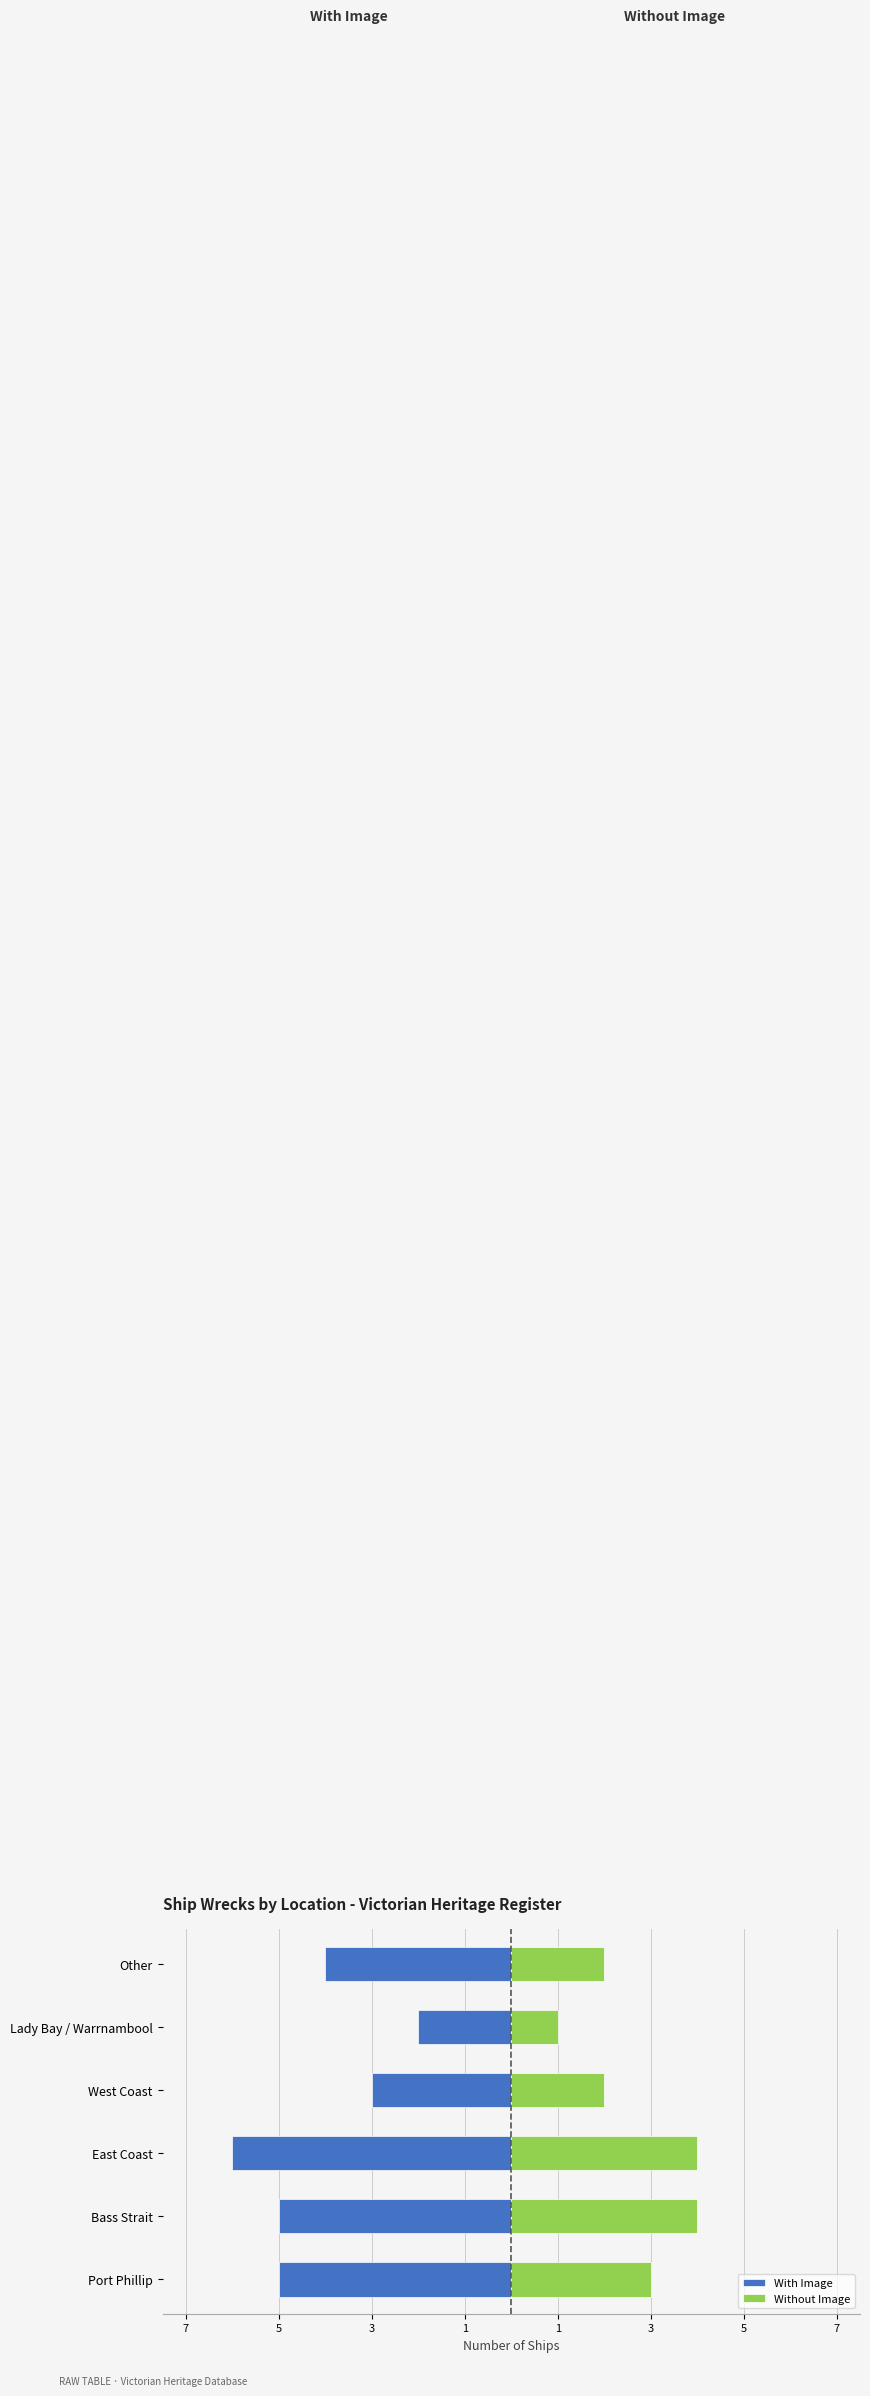

True or false: Without Image has a value of 4 at East Coast.

True